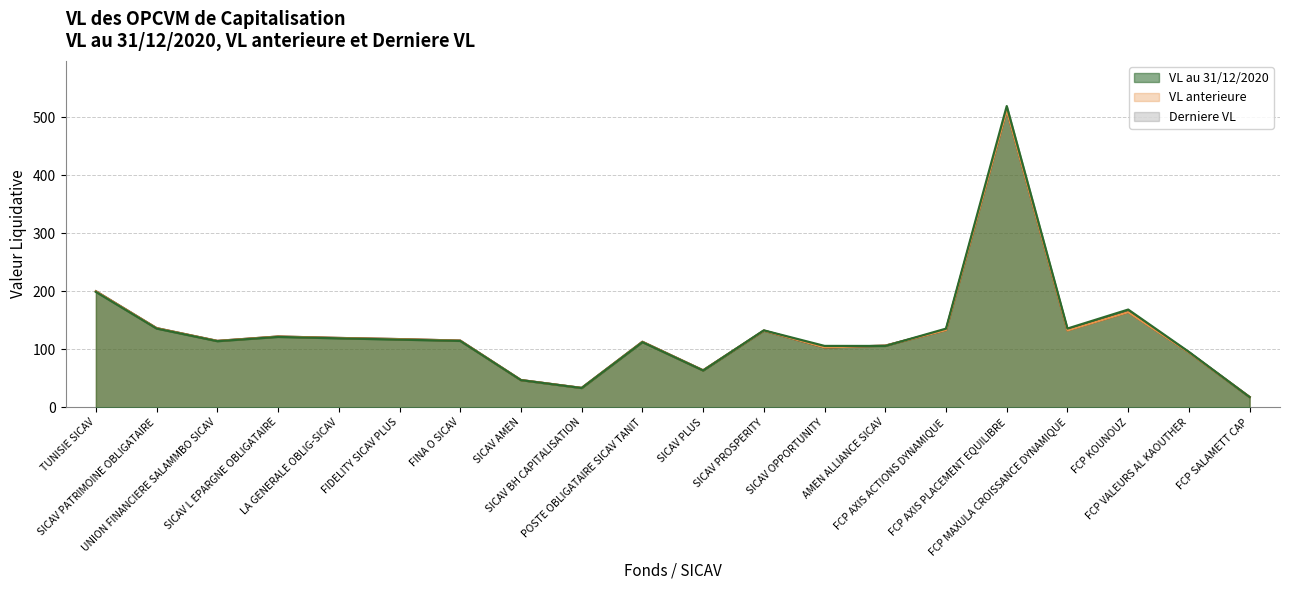

Where does the VL au 31/12/2020 series first go above 116?

TUNISIE SICAV